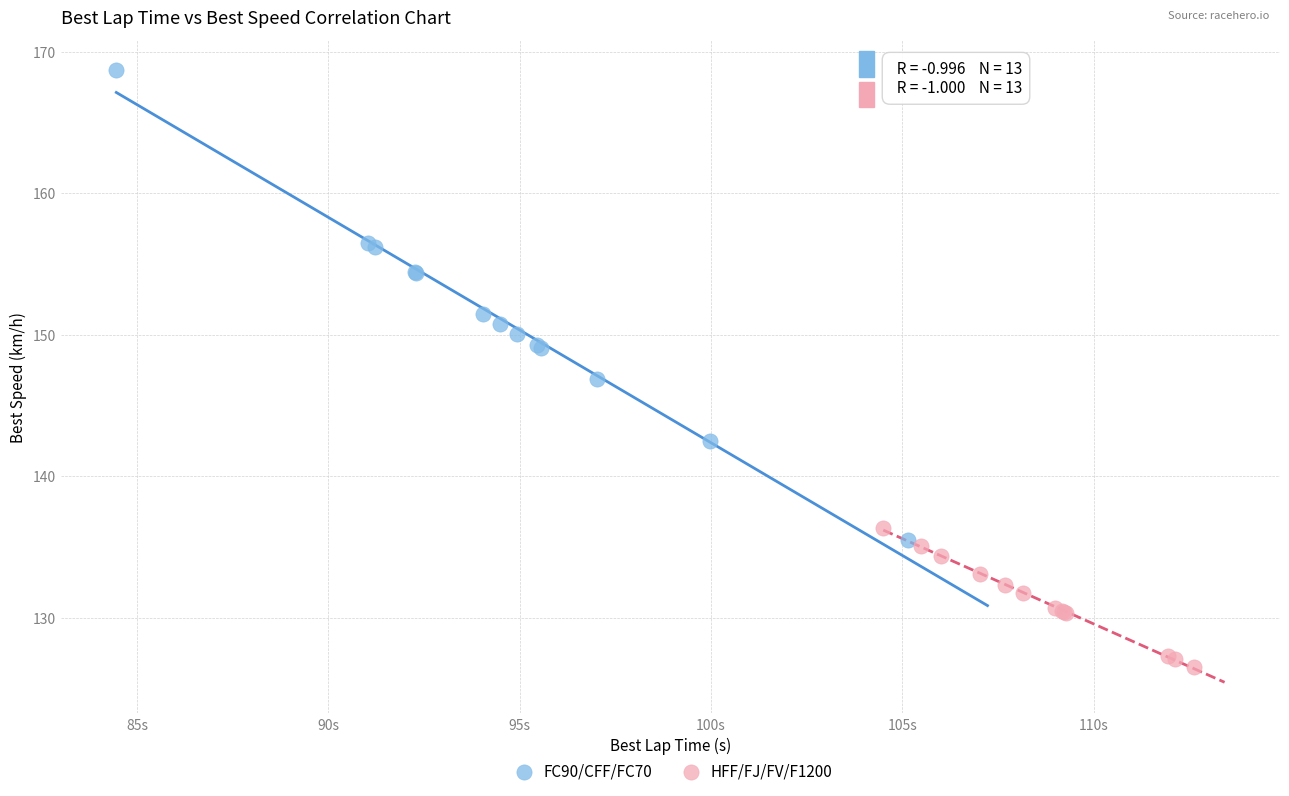

Which series reaches the maximum Y coordinate?

FC90/CFF/FC70